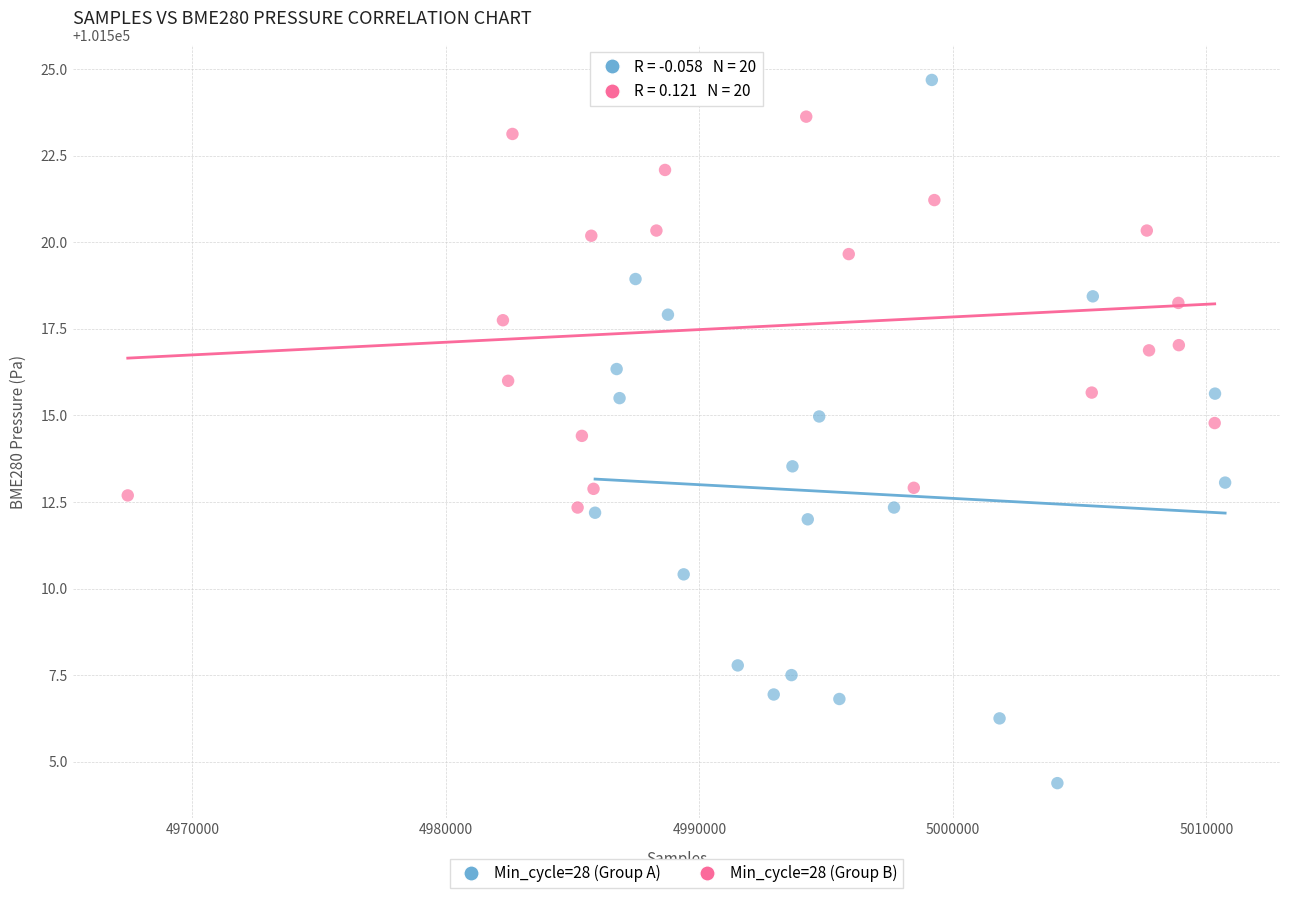

Which series reaches the maximum Y coordinate?

Min_cycle=28 (Group A)